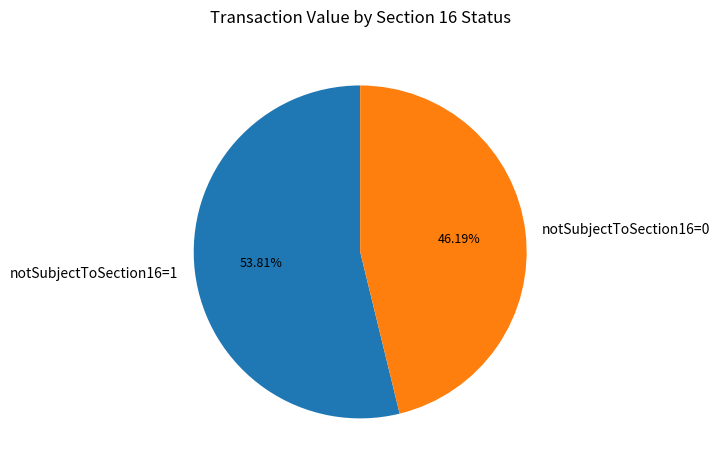

To the nearest percent, what portion does notSubjectToSection16=1 represent?

54%